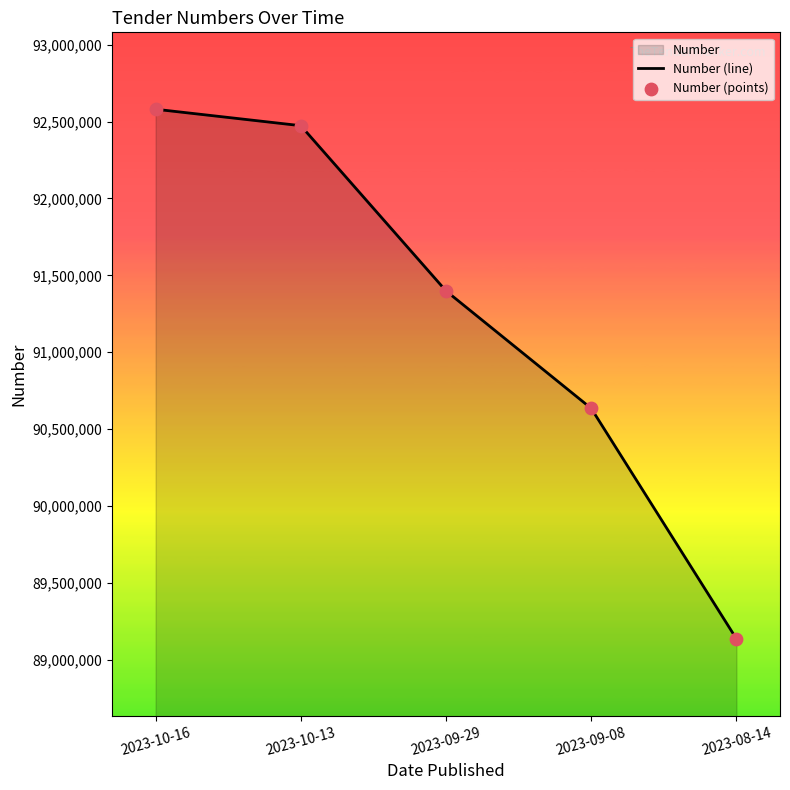

At which category is the sum across all series the highest?

2023-10-16